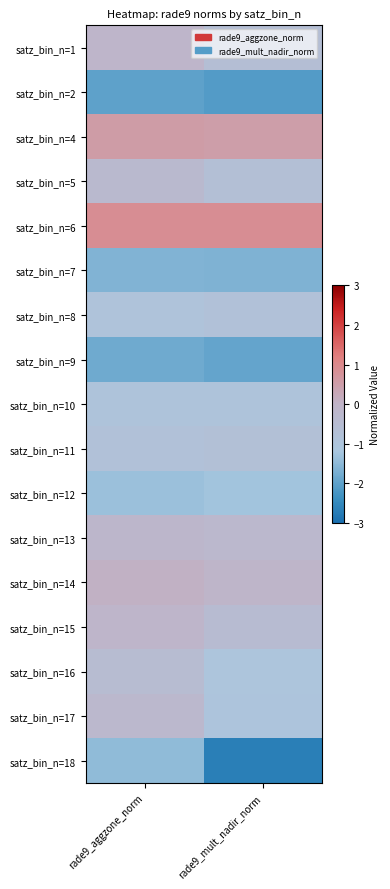

How many distinct data groups are displayed?

17